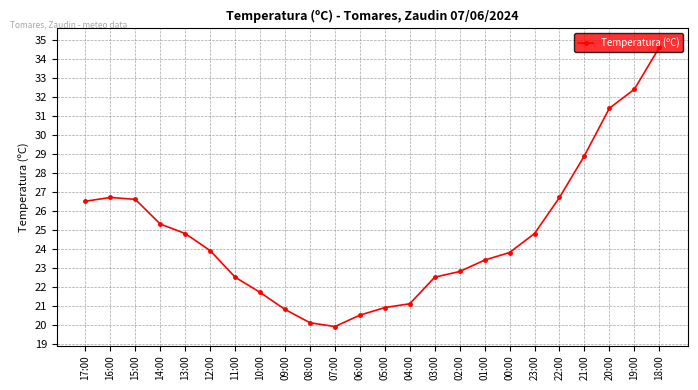

Does the chart display data point markers on the line(s)?

Yes